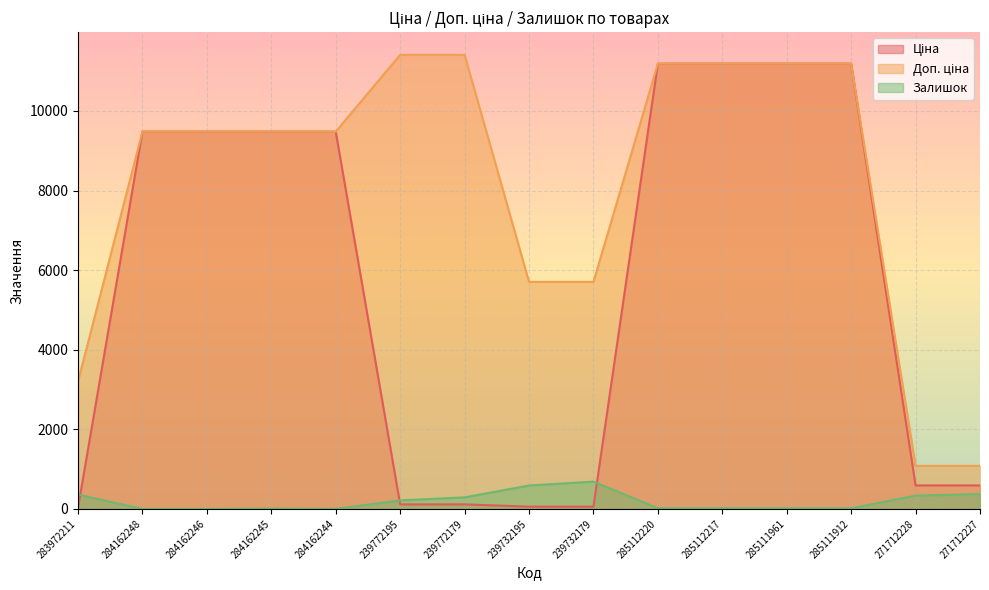

What is the approximate value of Доп. ціна at 283972211?

3205.0